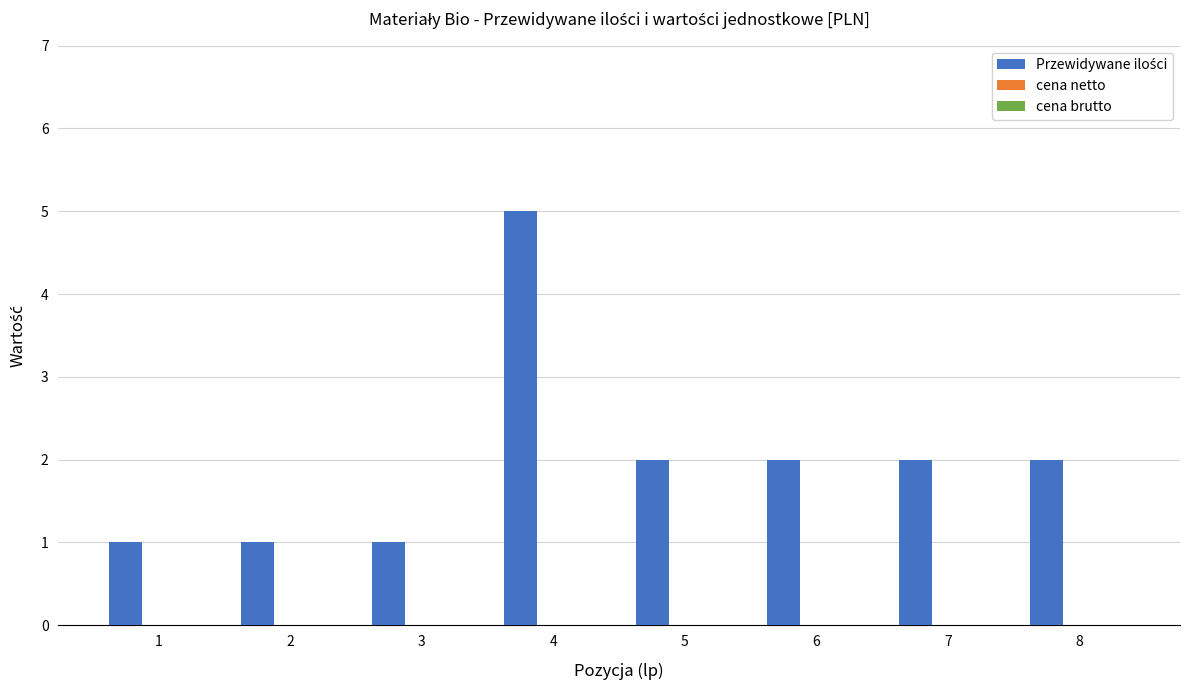

What is the sum of all values?

16